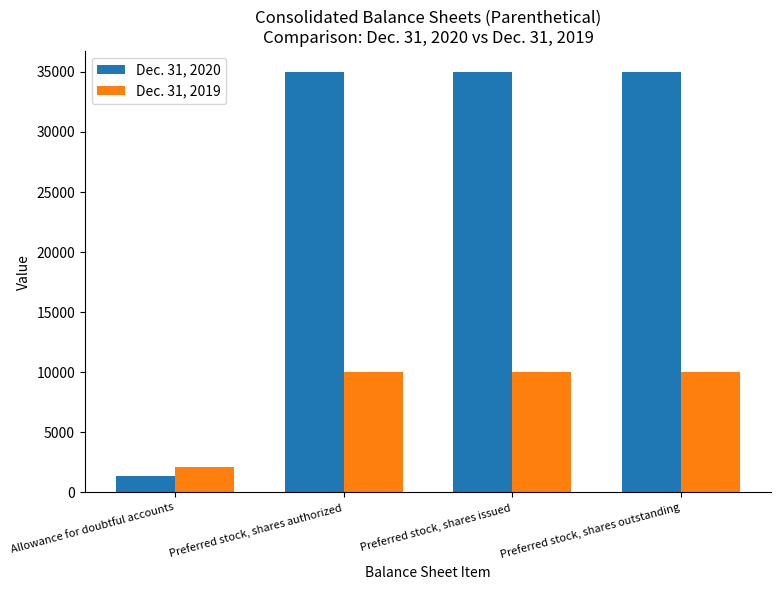

Read the Dec. 31, 2019 value at Preferred stock, shares issued.

10000